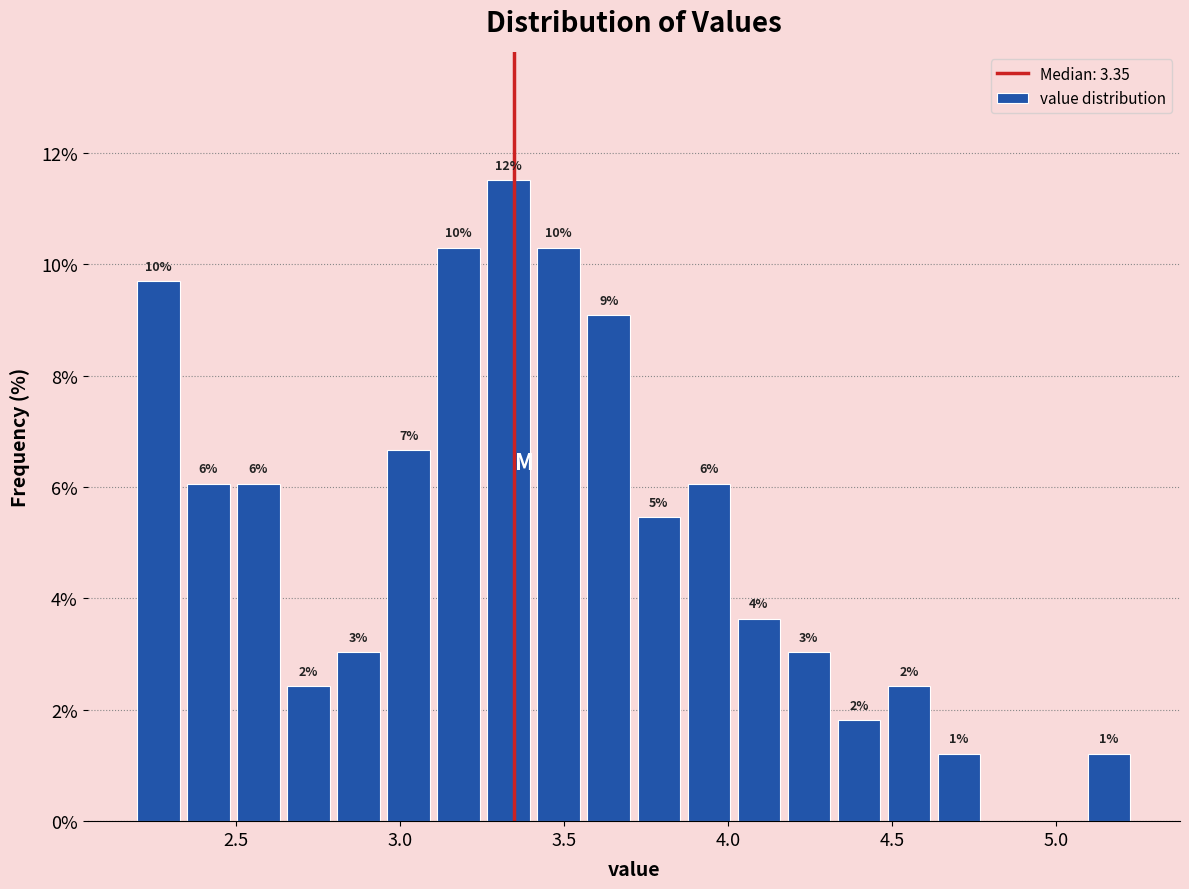

Read against the x-axis, roughly where is the centre of the tallest bar?

3.35